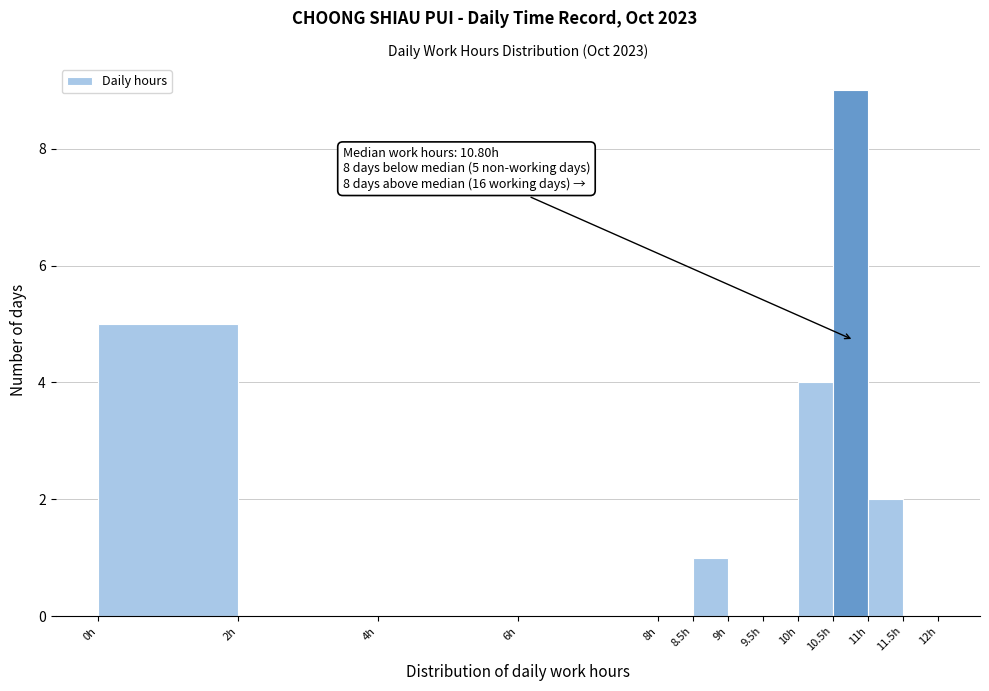

Which range on the x-axis has the tallest bar?

10.5 to 11.0